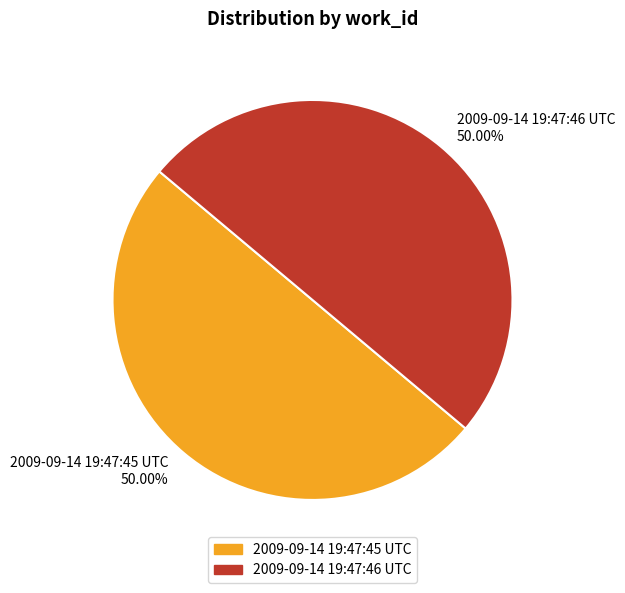

How many slices are in this pie chart?

2